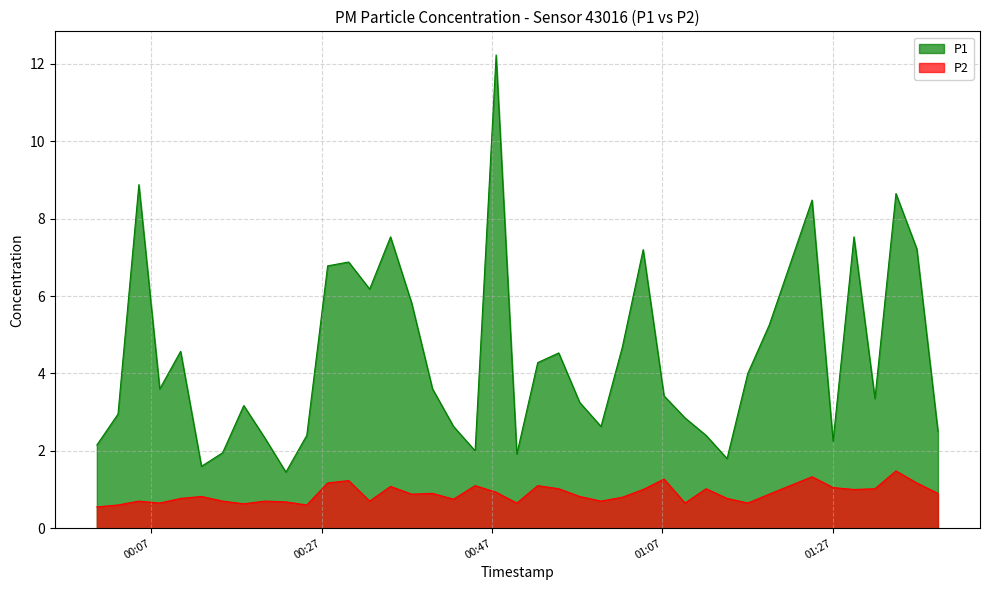

True or false: P1 and P2 intersect in this chart.

False